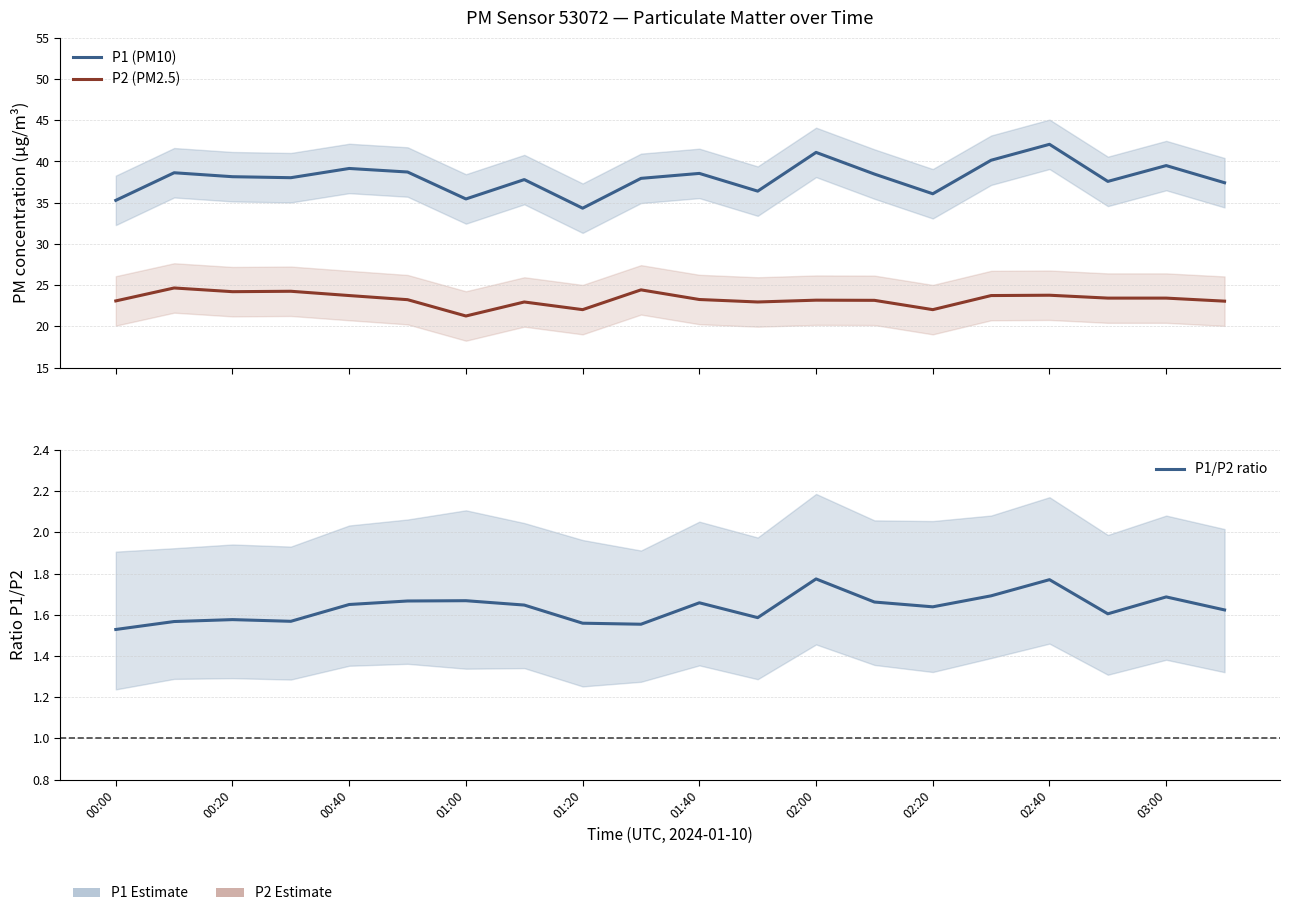

What value does the P1 (PM10) series have at 01:40?

38.5